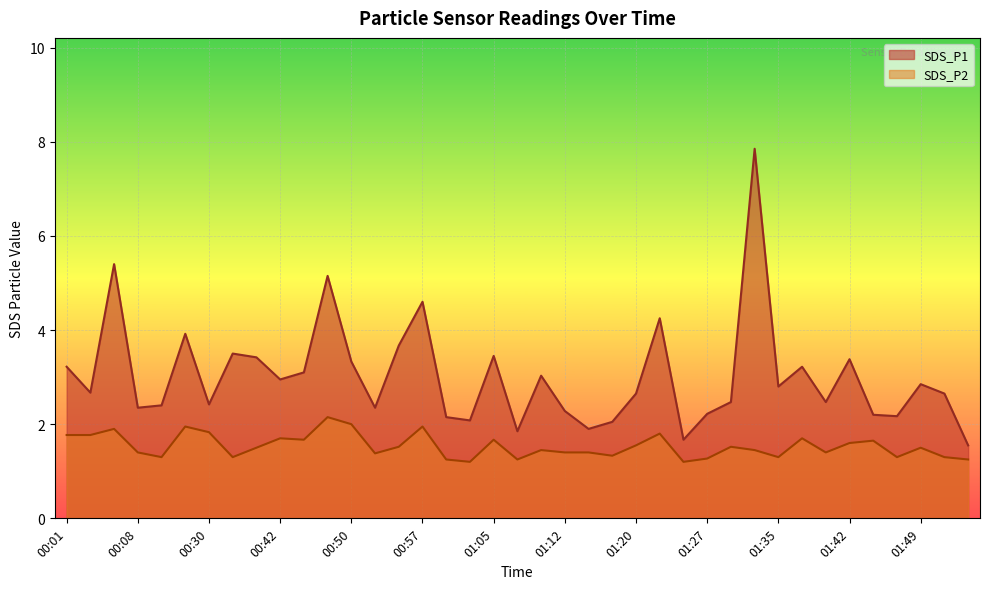

What is the lowest value of the SDS_P2 series?

1.2